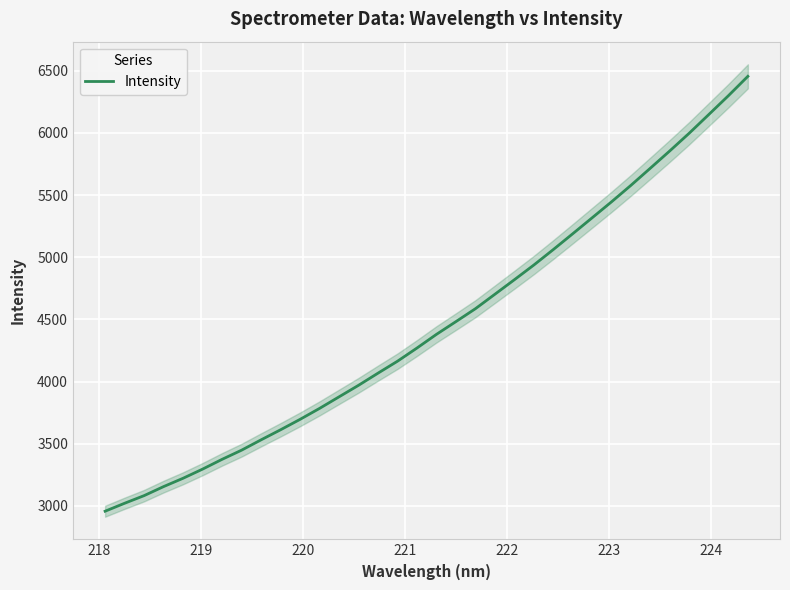

What is the value of the 8th point from the left?

3448.1